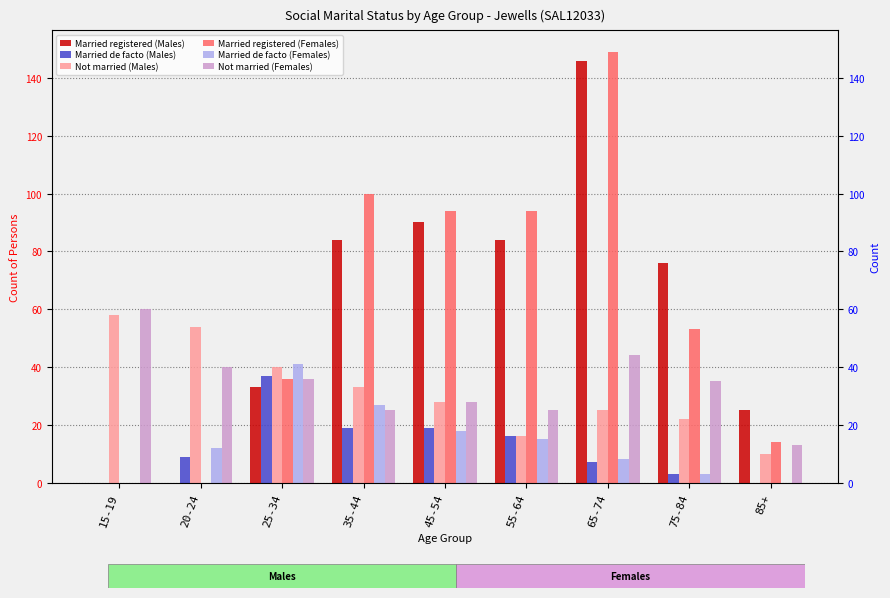

Is it true that Married de facto (Males) equals -19 at 85+?

False